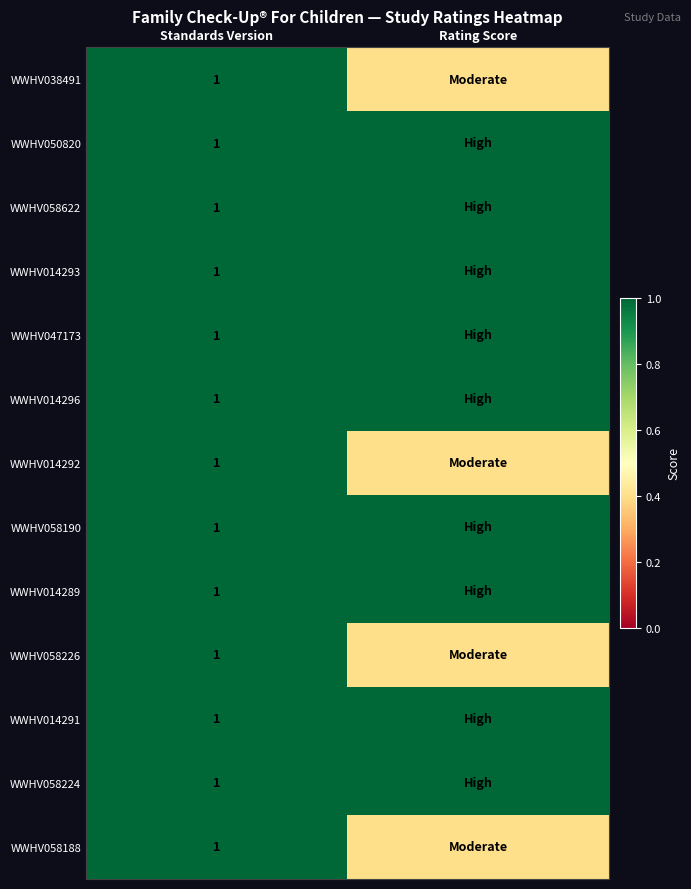

The value of WWHV014289 at Standards Version is 0.5. True or false?

False